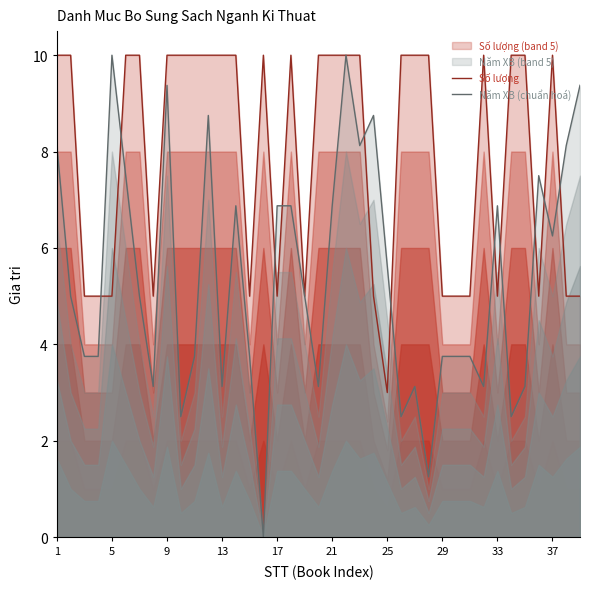

Is the value of Năm XB (chuẩn hoá) at 9 greater than the value of Số lượng at 29?

Yes